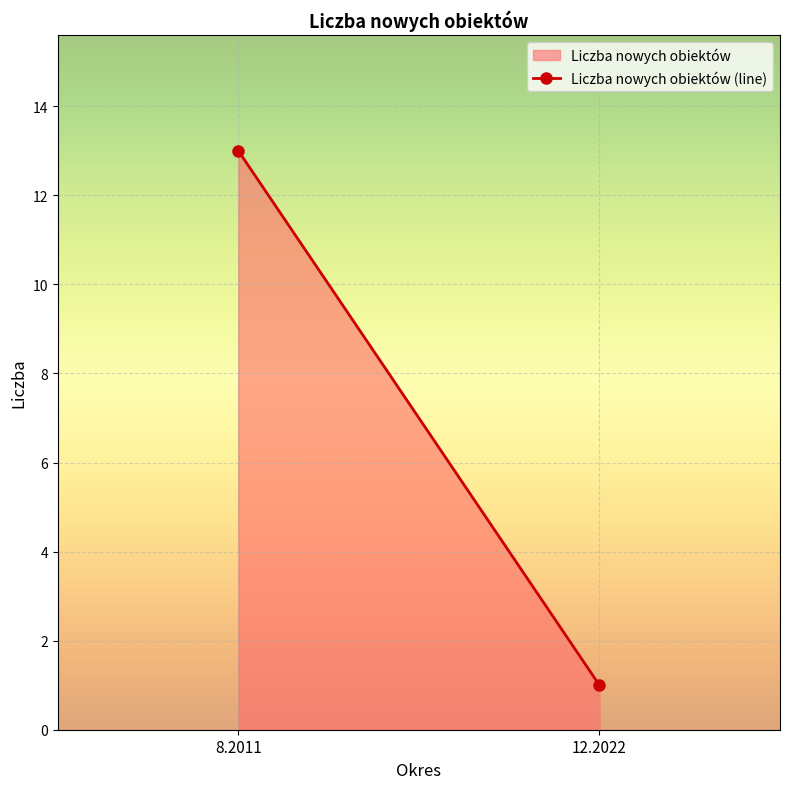

Where is the data nearest to the value 7?

8.2011